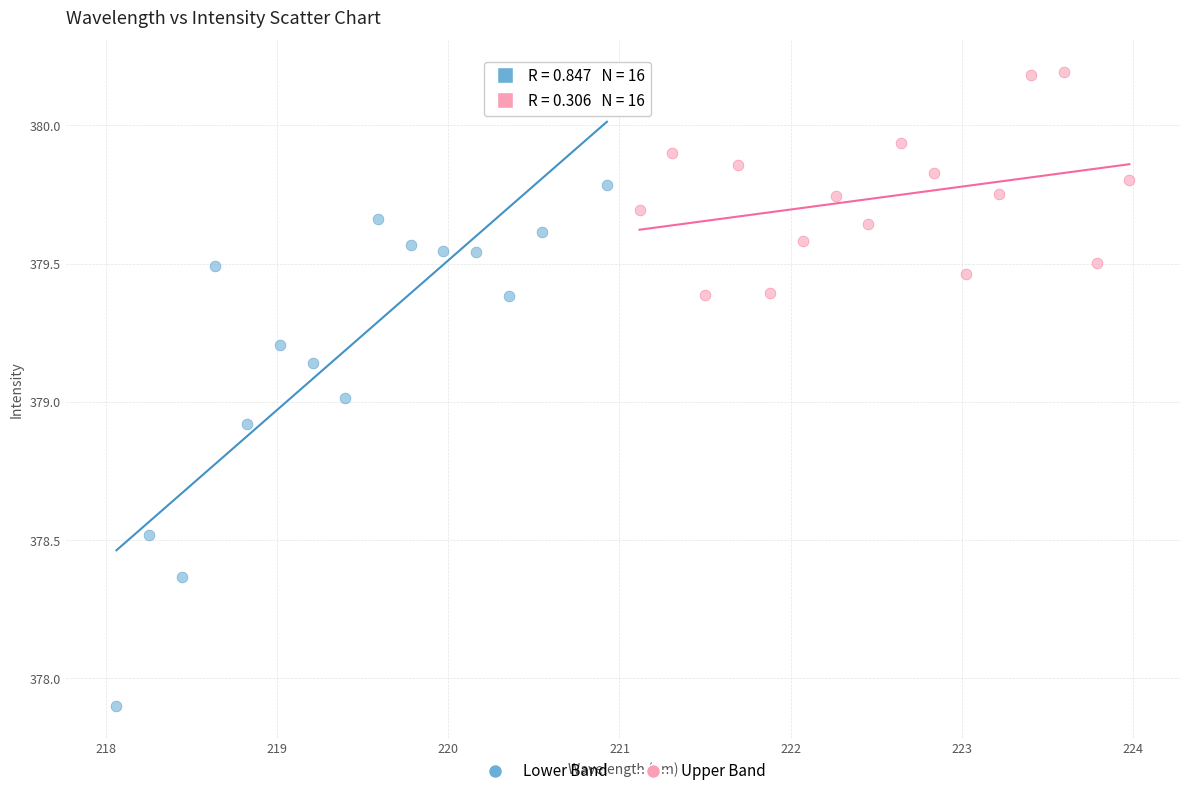

Which series has the largest Y range (max minus min)?

Lower Band